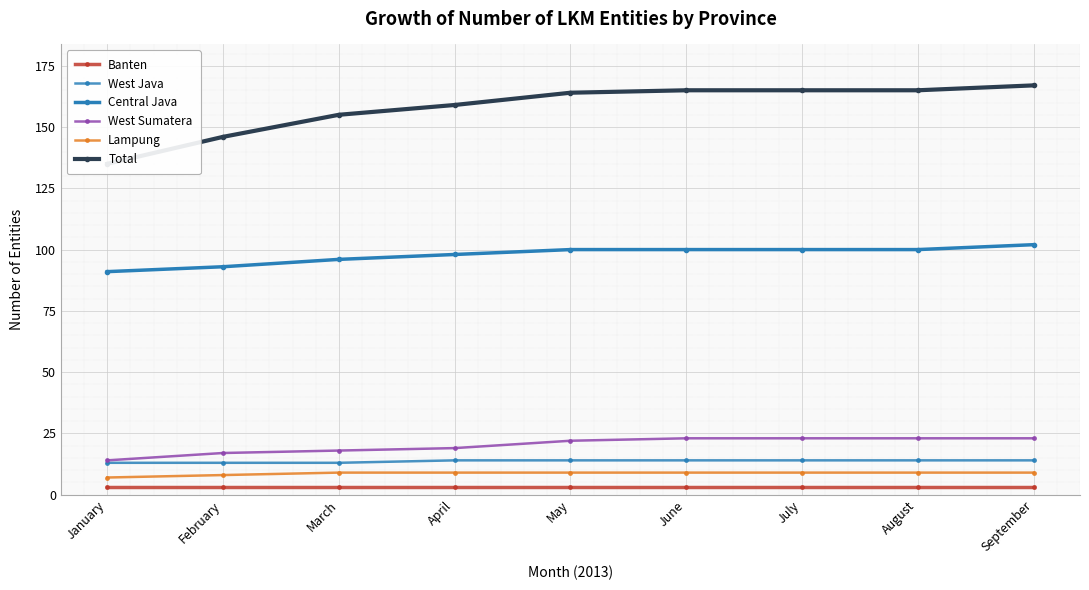

What value does the Central Java series have at March, to the nearest 5?

95